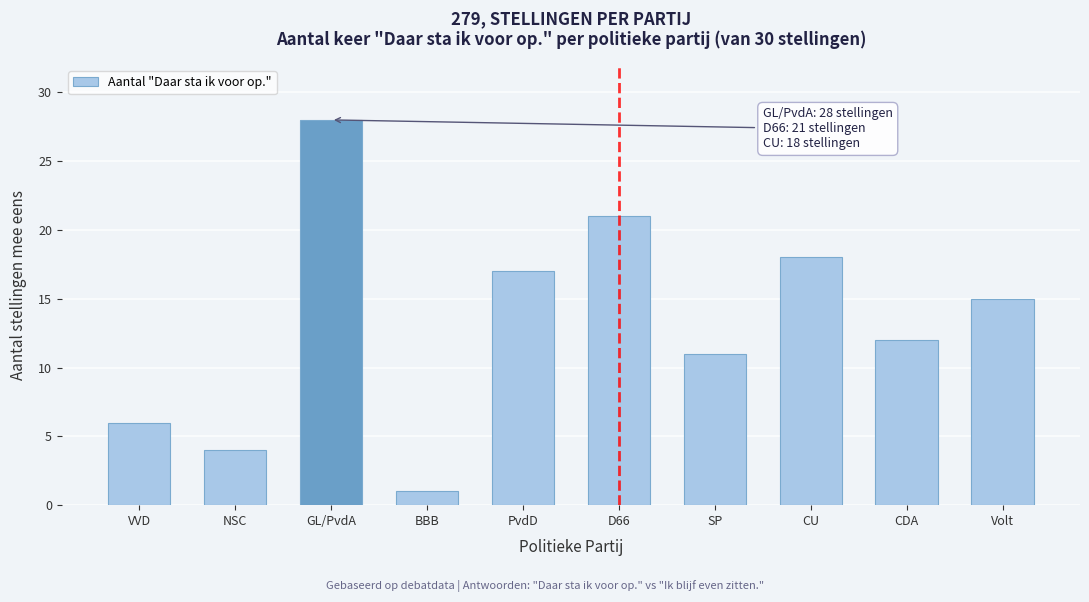

Reading left to right, list all the values displayed in this chart.

6	4	28	1	17	21	11	18	12	15